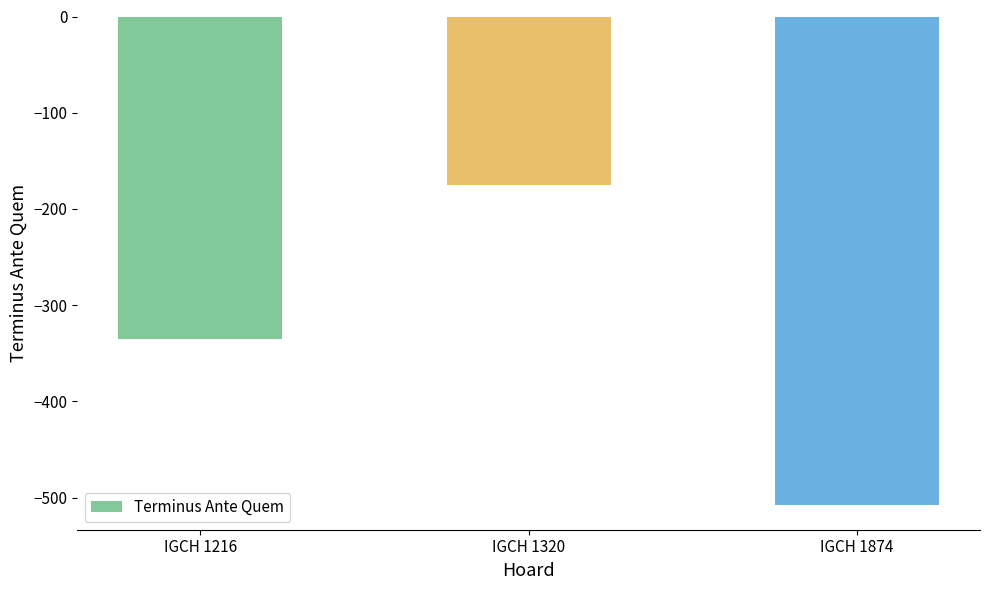

List the labels in order of value, largest first.

IGCH 1320, IGCH 1216, IGCH 1874